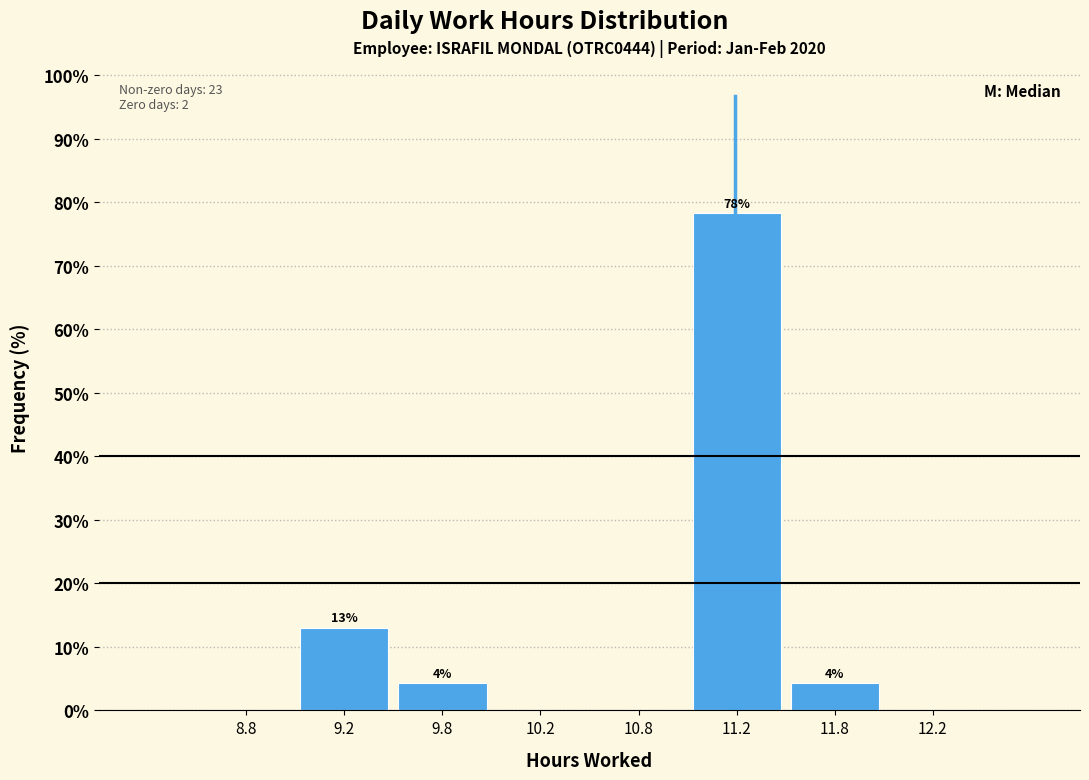

Which range on the x-axis has the tallest bar?

11.0 to 11.5